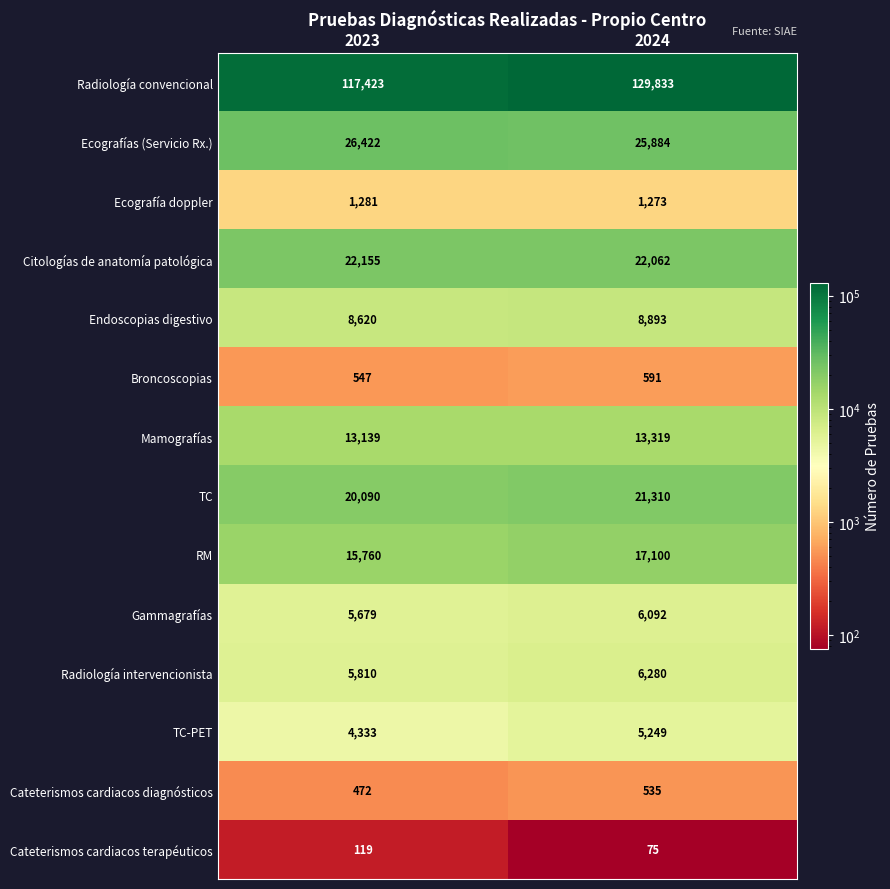

What is the difference between the highest and lowest values at 2024?

129758